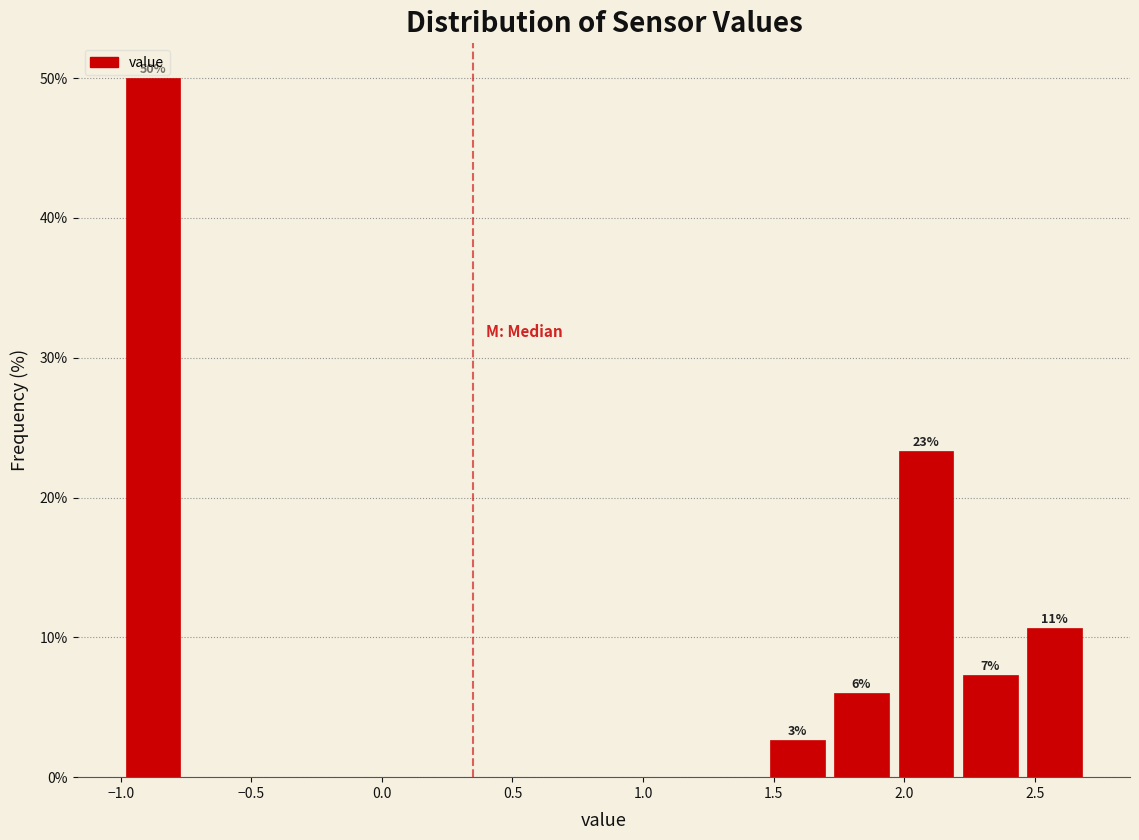

Which range on the x-axis has the tallest bar?

-1.00 to -0.75